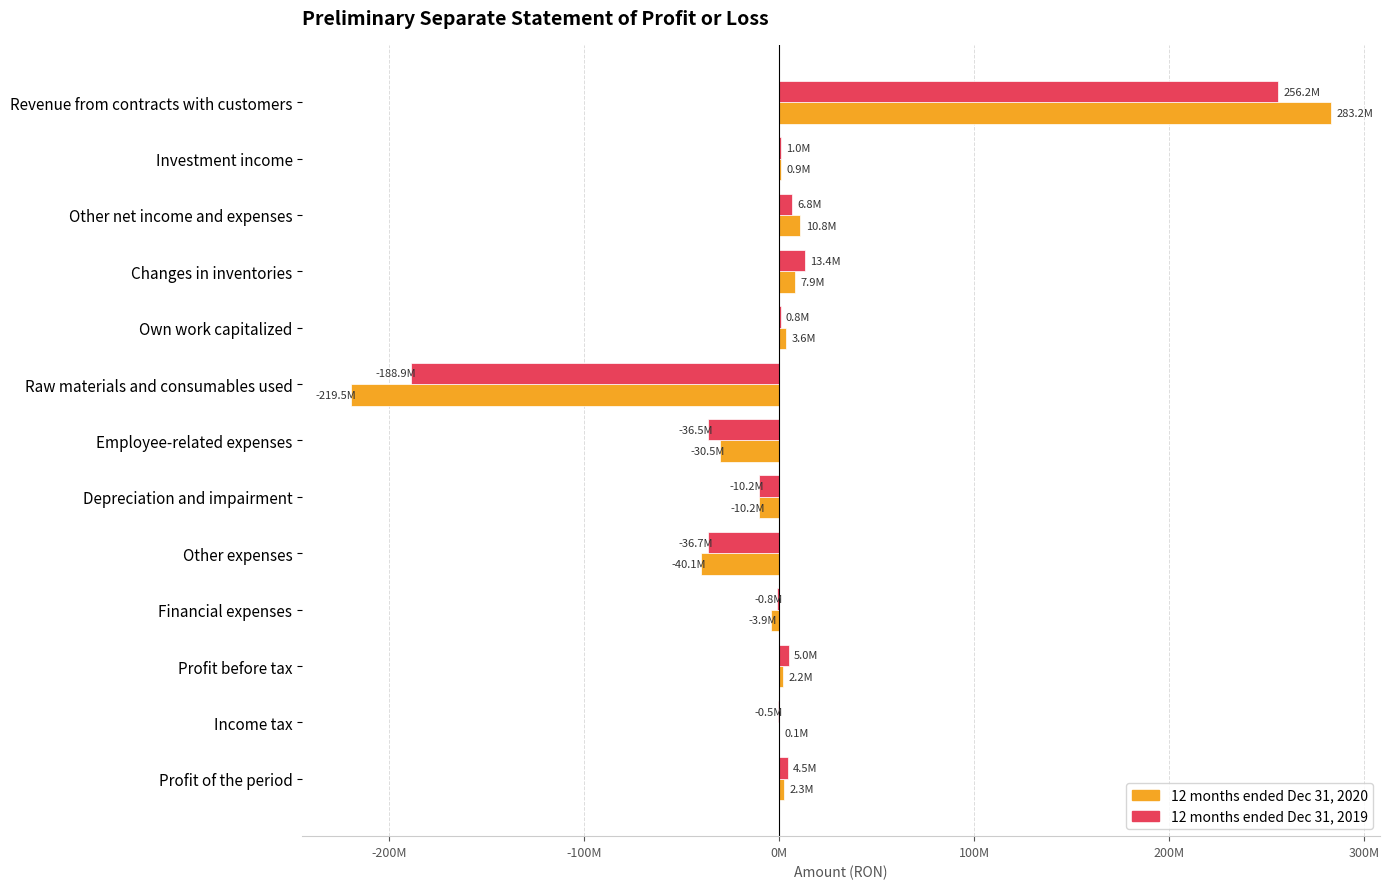

List the series in order of their overall mean, lowest first.

12 months ended Dec 31, 2020, 12 months ended Dec 31, 2019